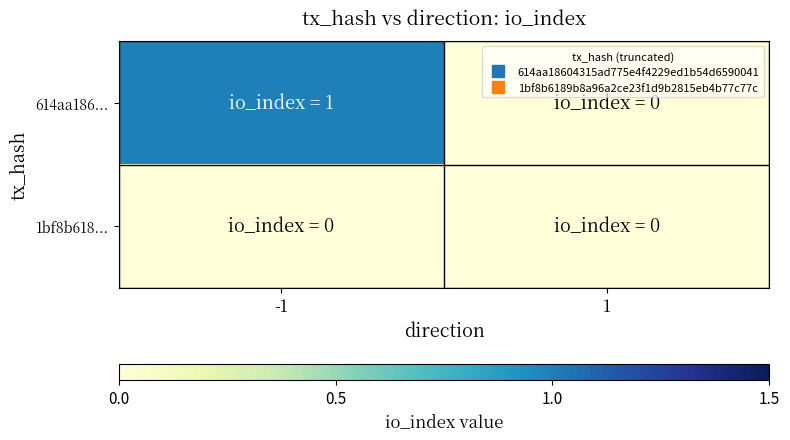

Which series has the largest range (max minus min)?

614aa186...